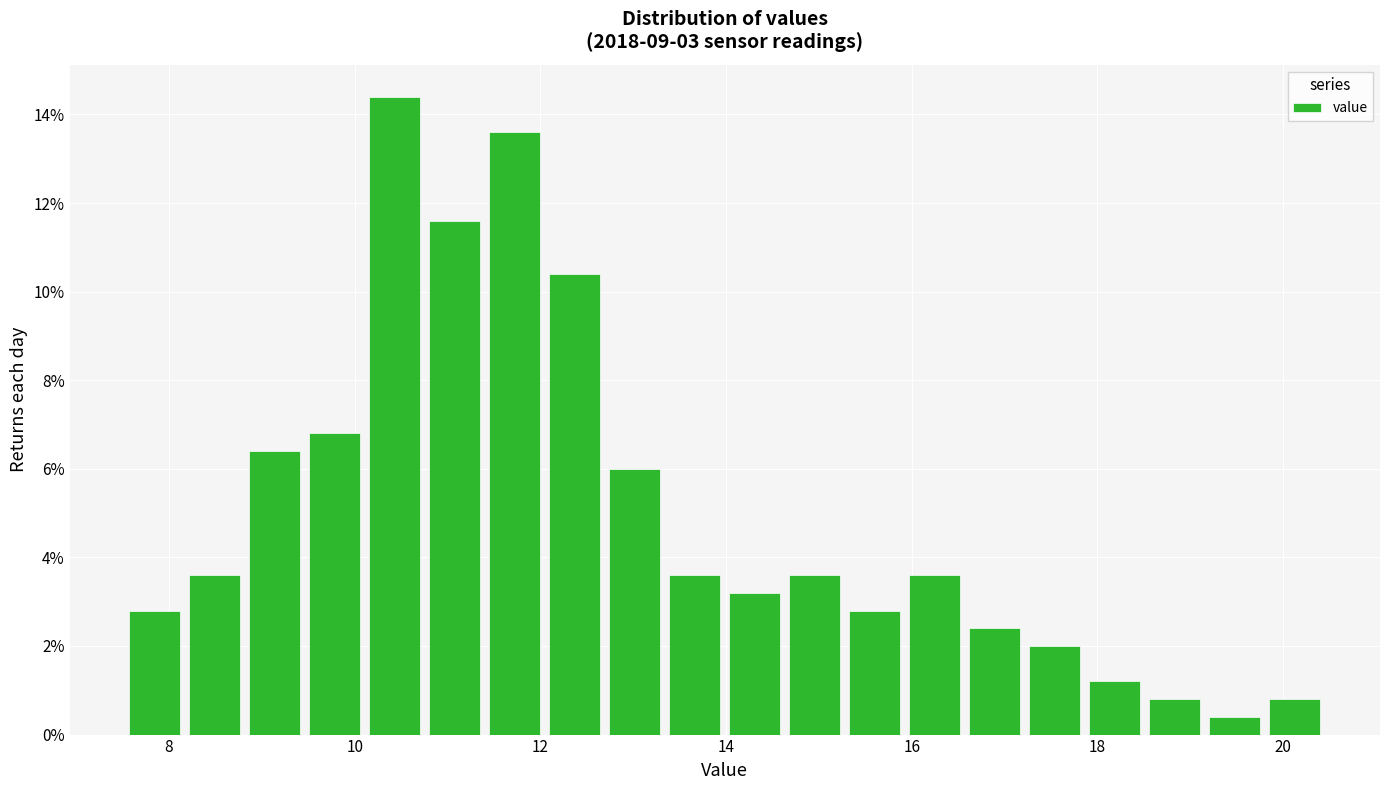

Read against the x-axis, roughly where is the centre of the tallest bar?

10.4